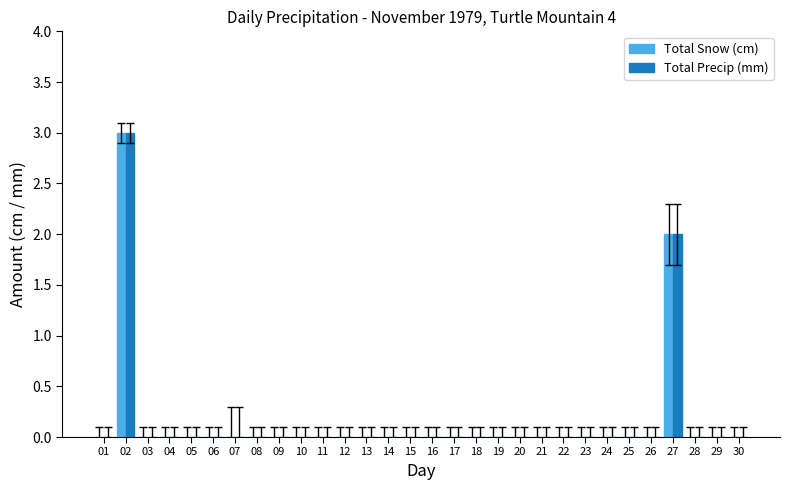

What is the greatest value displayed?

3